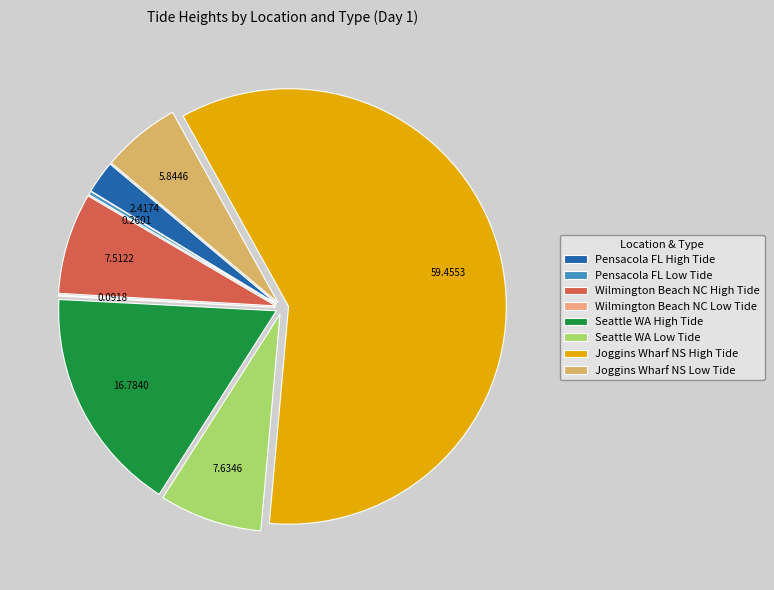

Between Seattle WA High Tide and Seattle WA Low Tide, which is larger?

Seattle WA High Tide